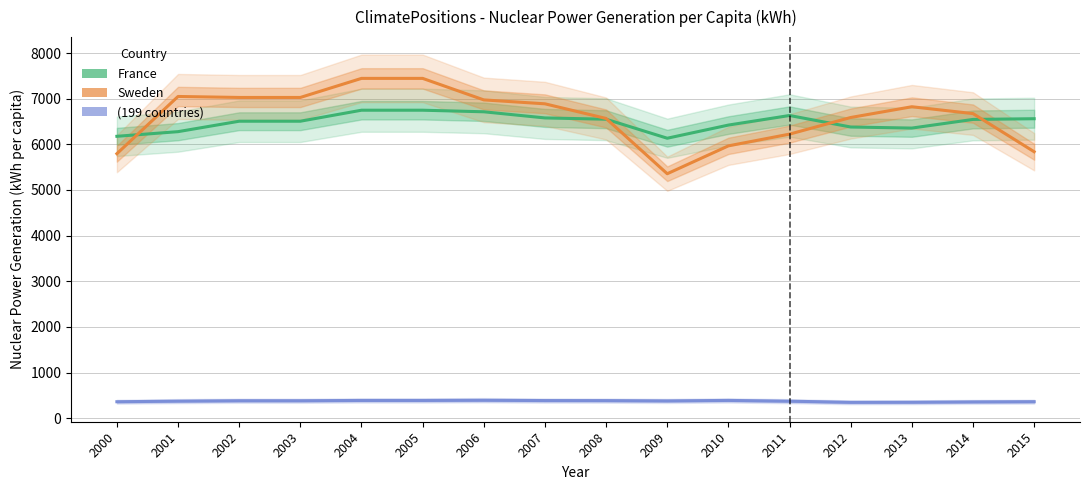

Is this an area chart (filled region under the line)?

No